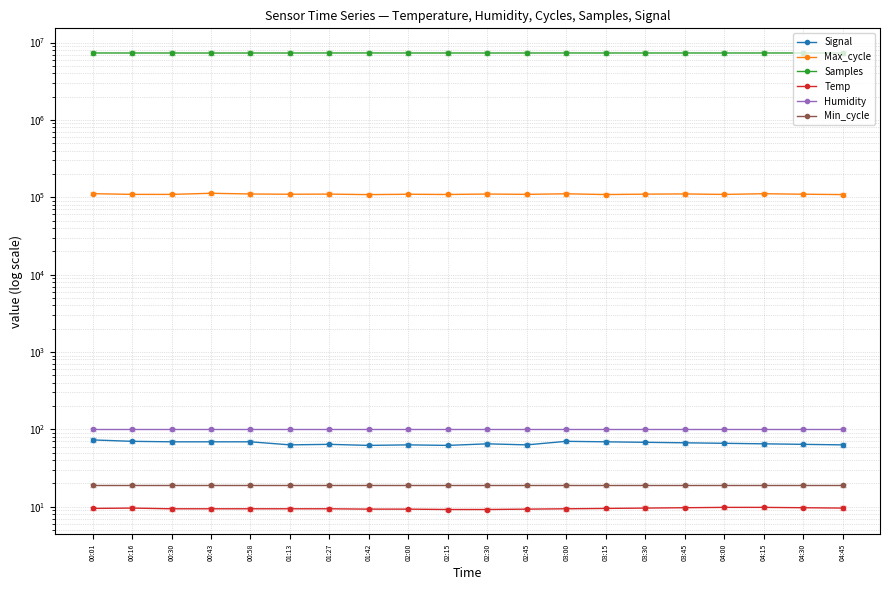

How many lines are shown in the chart?

6